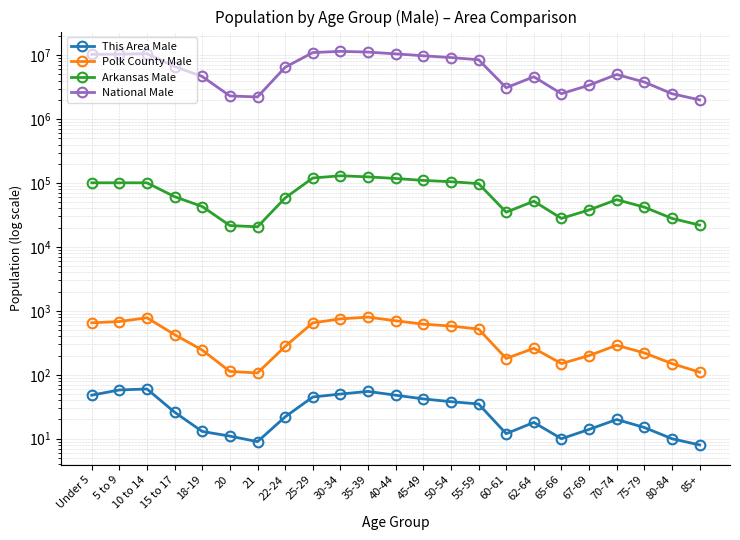

True or false: This Area Male has a value of 19 at 45-49.

False